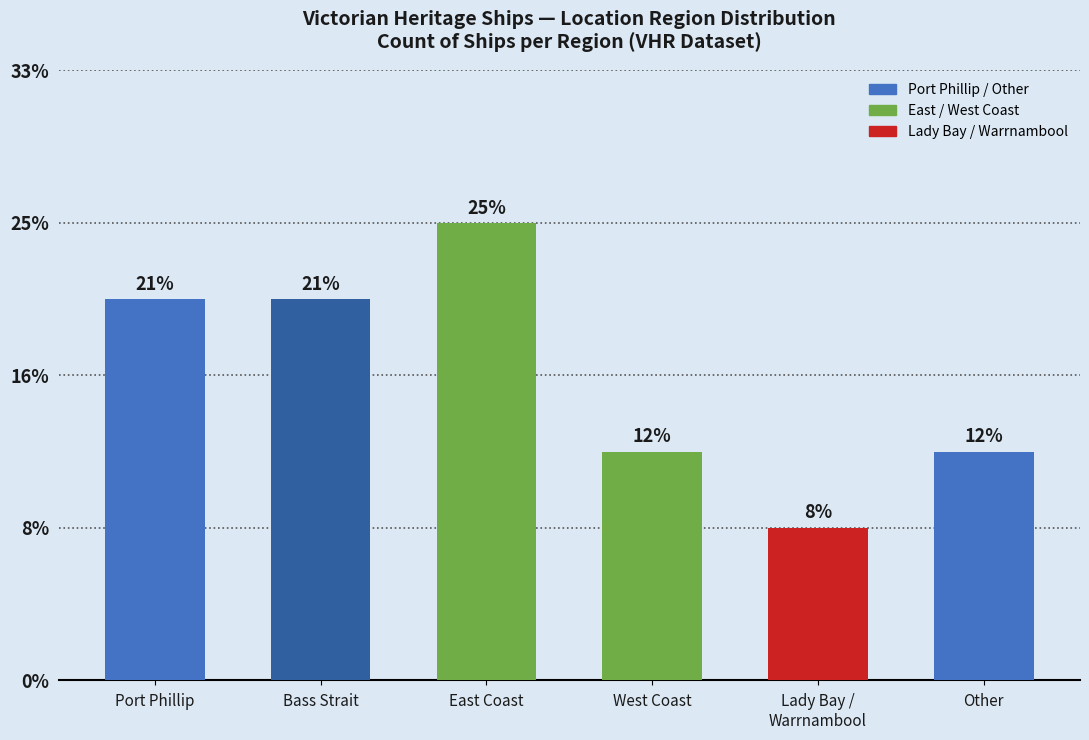

Does the chart contain stacked bars?

No